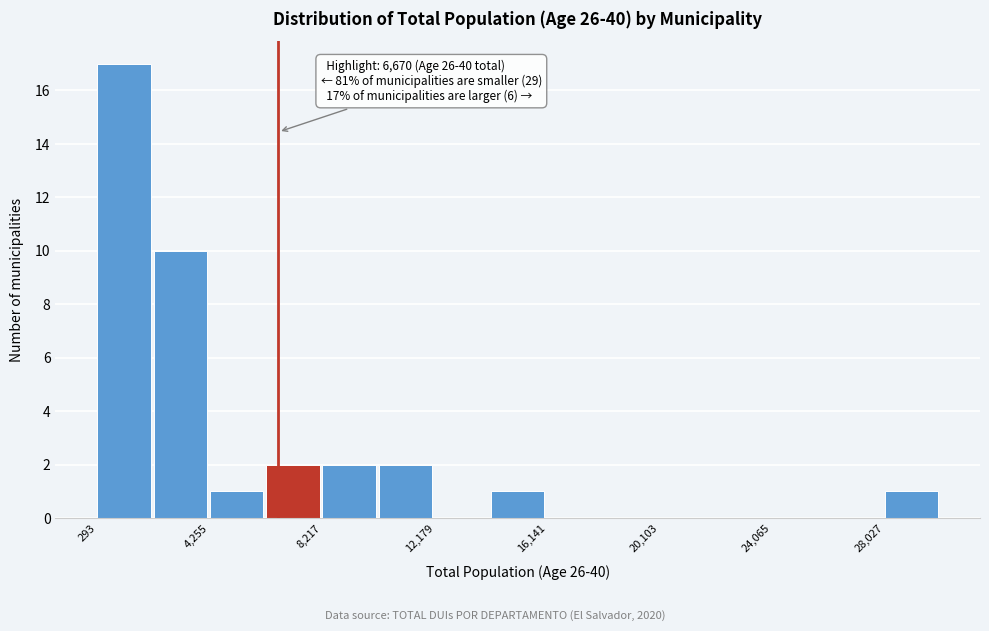

Read against the x-axis, roughly where is the centre of the tallest bar?

1000